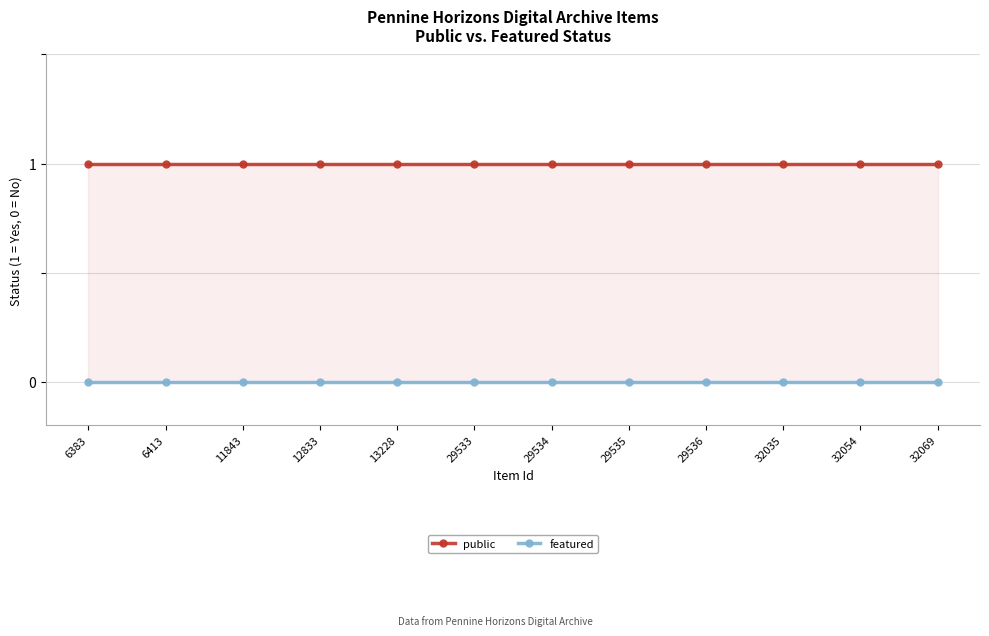

Which series has the widest spread of values?

public